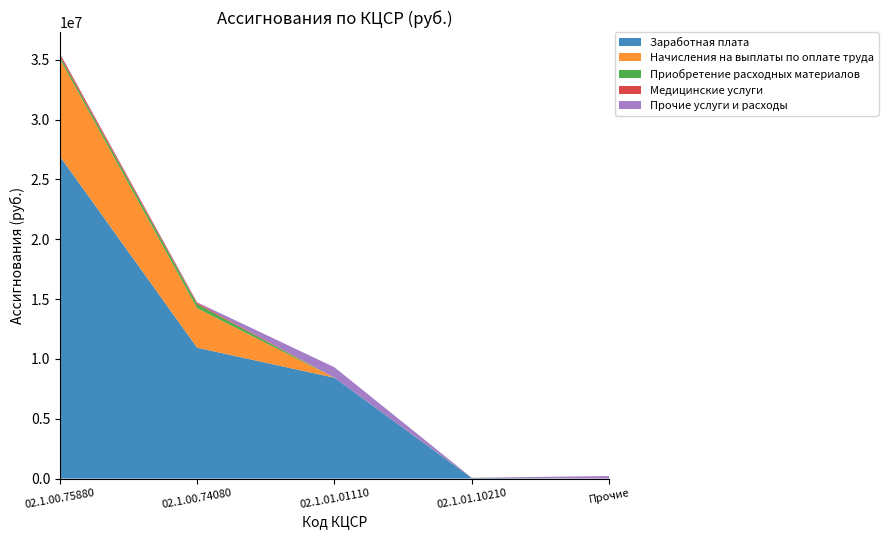

Reading left to right, what are all the values shown in this chart?

Заработная плата: 26934200	10933100	8426400	55800	0
Начисления на выплаты по оплате труда: 8134100	3301800	0	16900	0
Приобретение расходных материалов: 225000	336500	0	0	0
Медицинские услуги: 205600	105600	0	0	0
Прочие услуги и расходы: 35000	55000	874800	0	210500